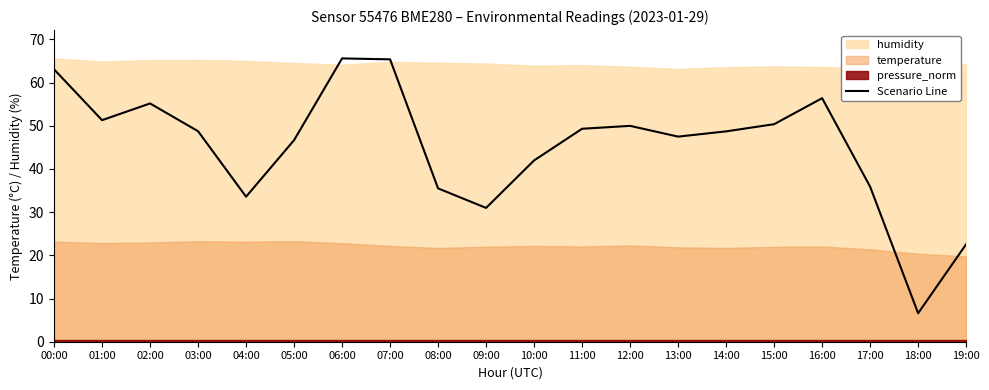

Reading right to left, extract all data points from this chart.

22.6	6.6	35.9	56.4	50.4	48.7	47.5	50.0	49.3	42.0	31.0	35.5	65.4	65.6	46.7	33.6	48.7	55.2	51.3	63.1